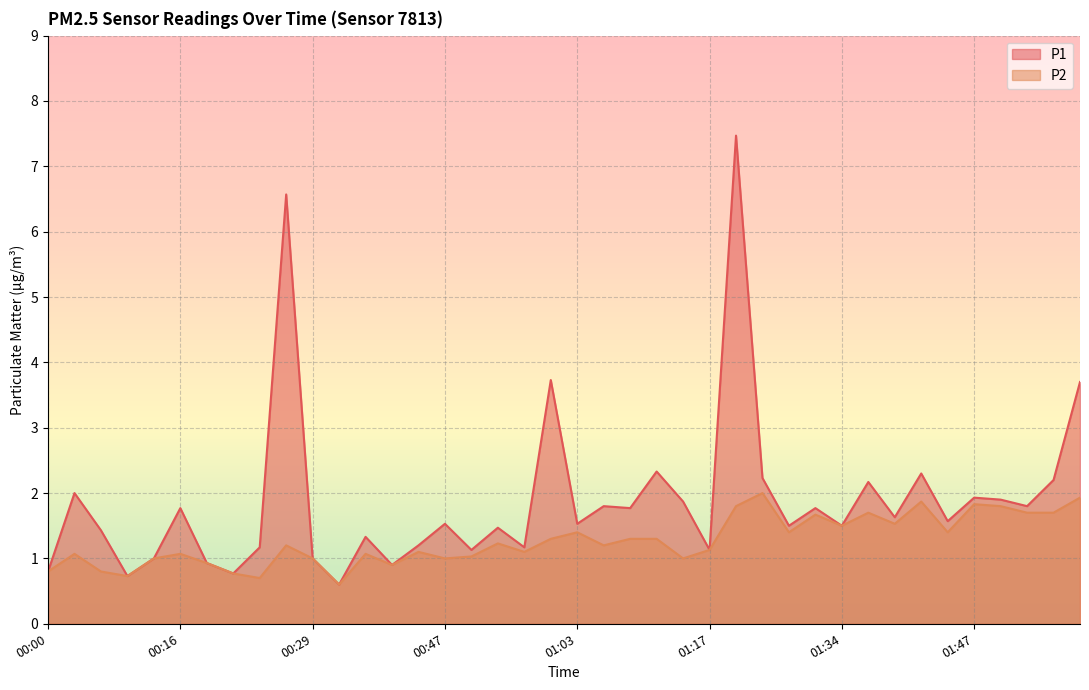

True or false: P2 has a value of 1.0 at 00:52.

True